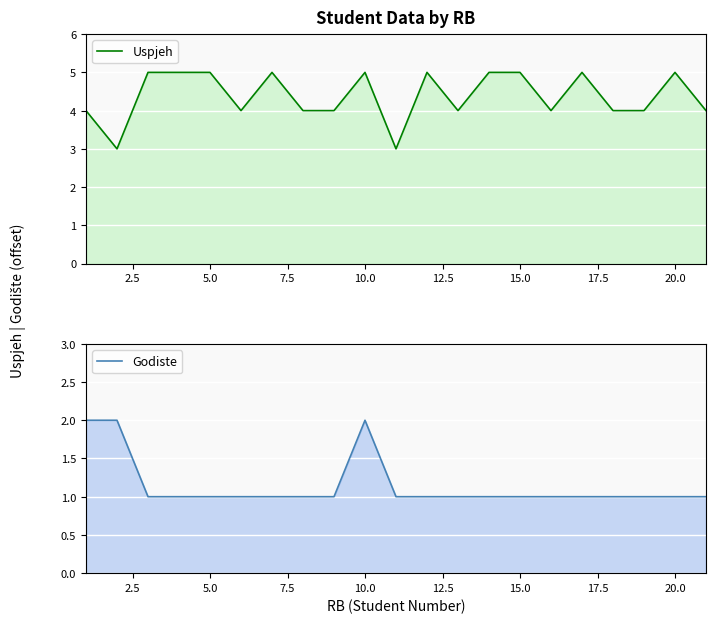

What are all the series names shown in the legend?

Uspjeh, Godiste